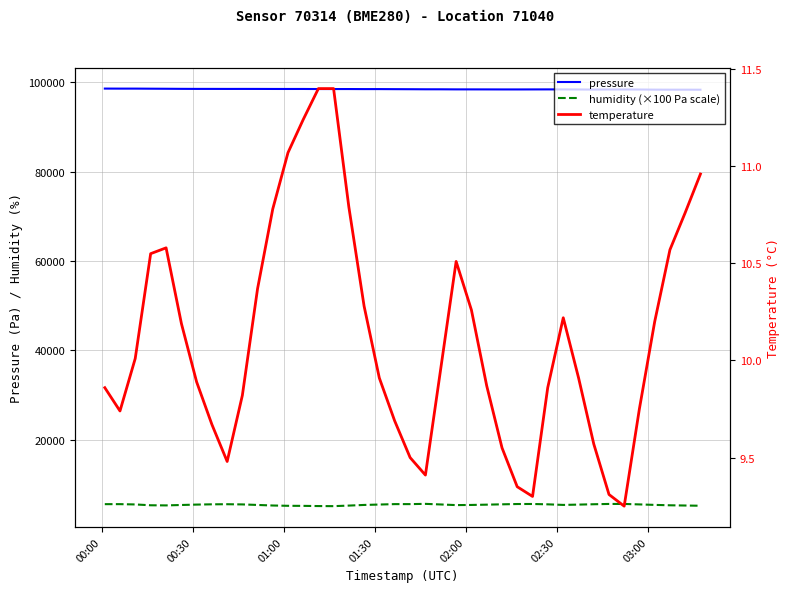

Is it true that temperature equals 6.2 at 02:00?

False